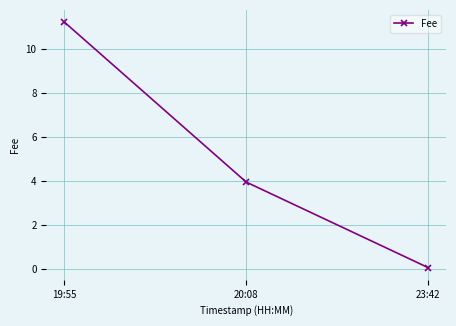

At which label does the data first exceed 3?

19:55